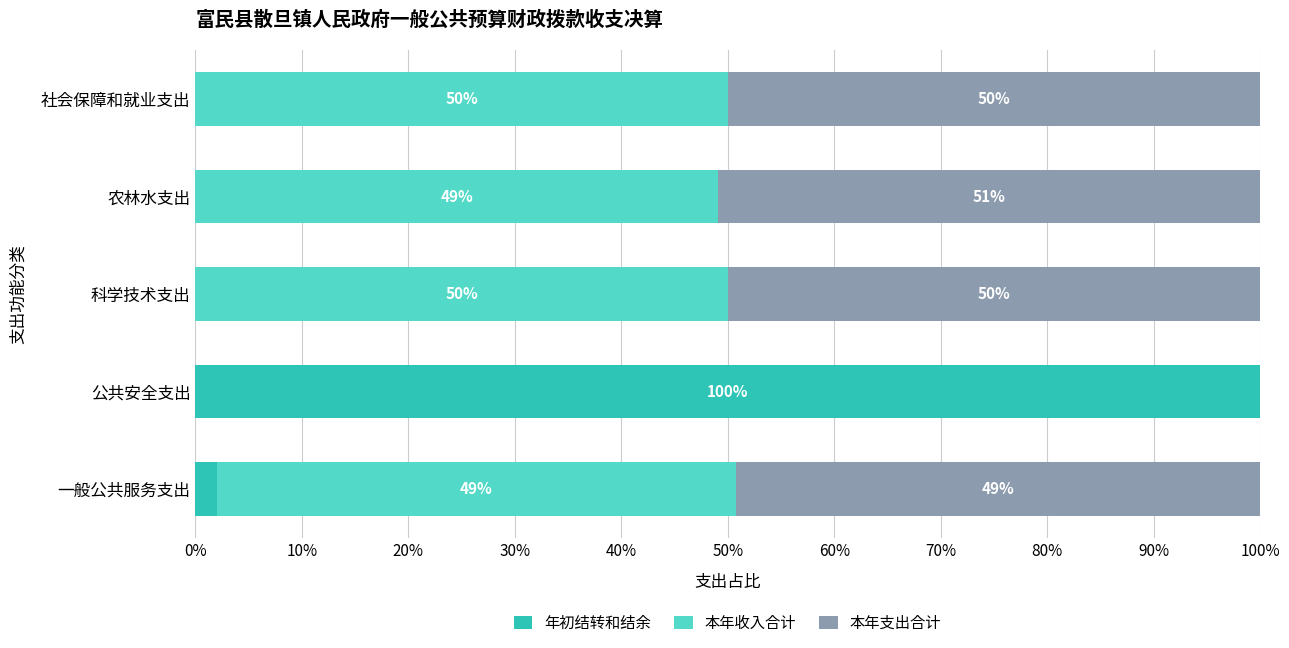

How many values in 年初结转和结余 are above zero?

2